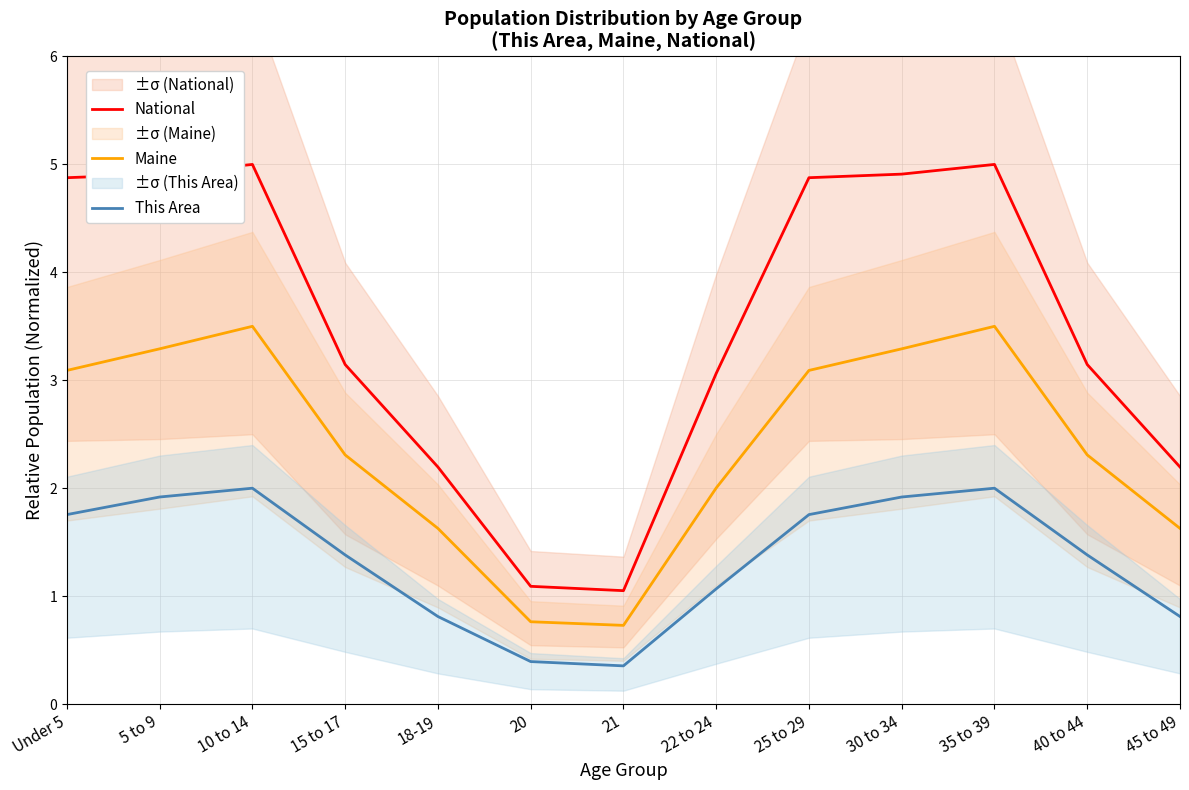

List the series in order of their overall mean, lowest first.

This Area, Maine, National